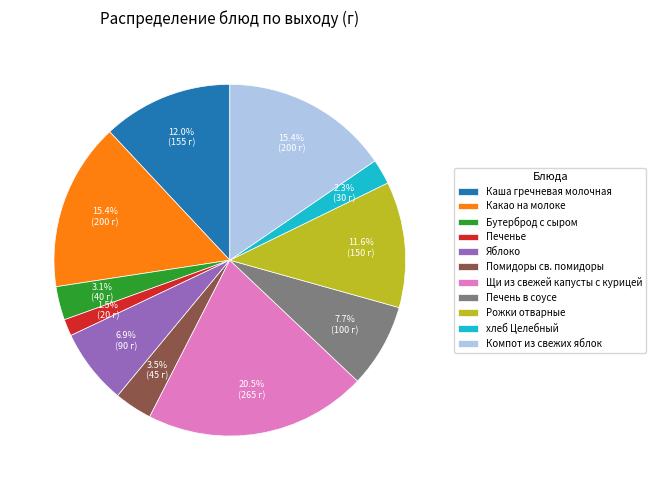

Is the sum of Компот из свежих яблок and Печень в соусе greater than half?

No